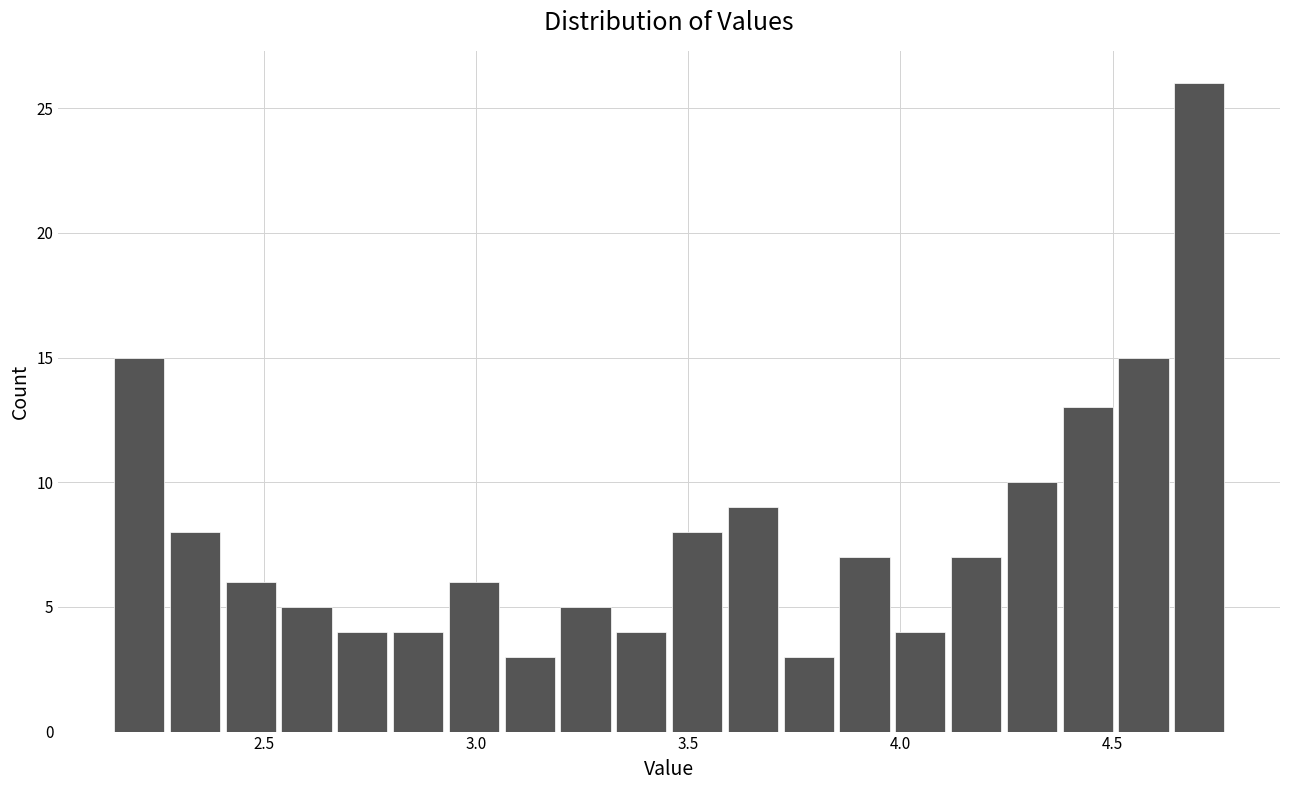

Read against the x-axis, roughly where is the centre of the tallest bar?

4.70